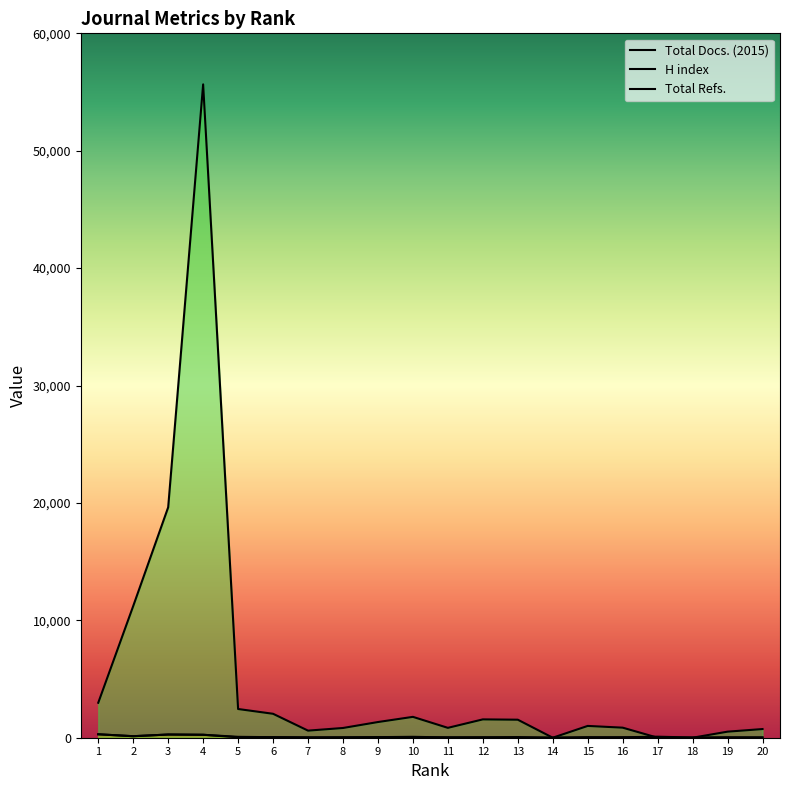

What is the maximum value shown in the chart?

55653